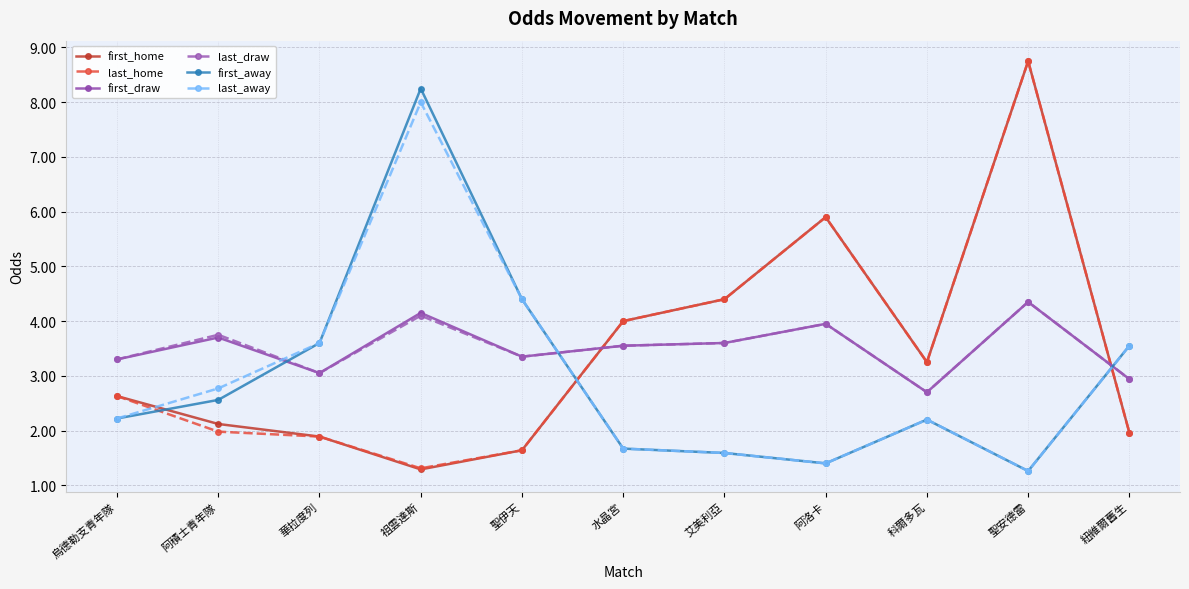

At which label is last_home closest to 5?

艾美利亞